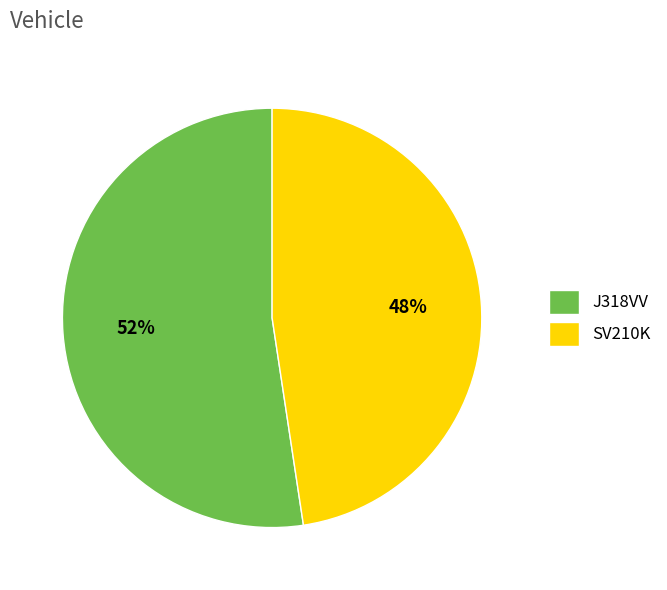

Do SV210K and J318VV together represent more than half of the pie?

Yes